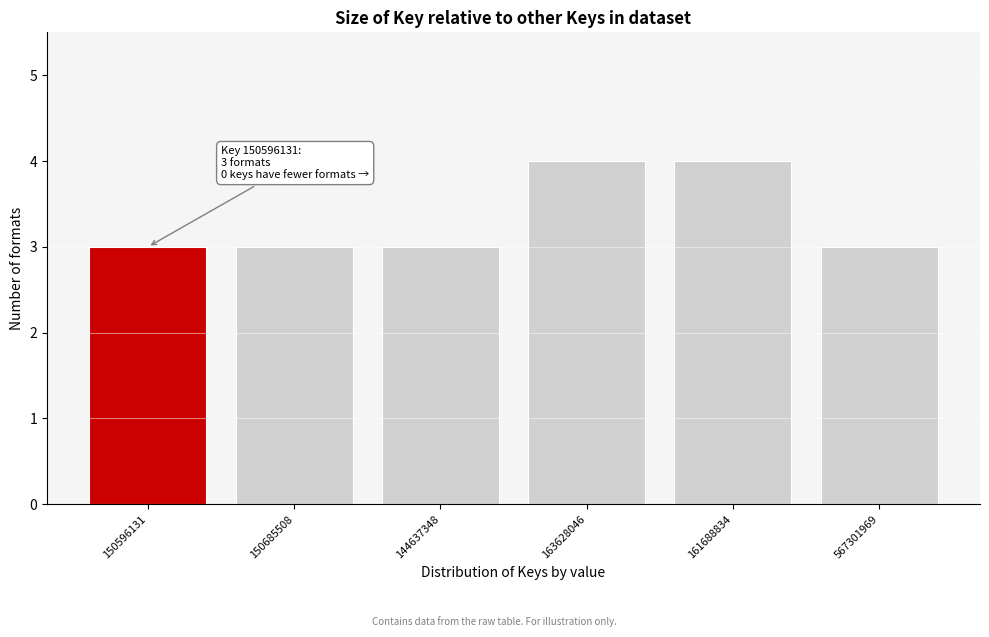

Reading left to right, list all the values displayed in this chart.

150596131=3	150685508=3	144637348=3	163628046=4	161688834=4	567301969=3